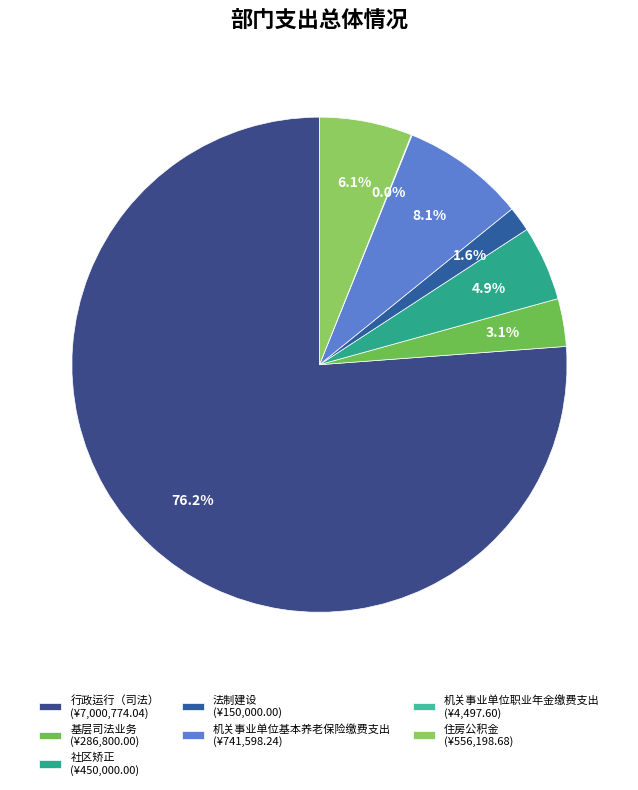

Count the number of slices in the pie.

7